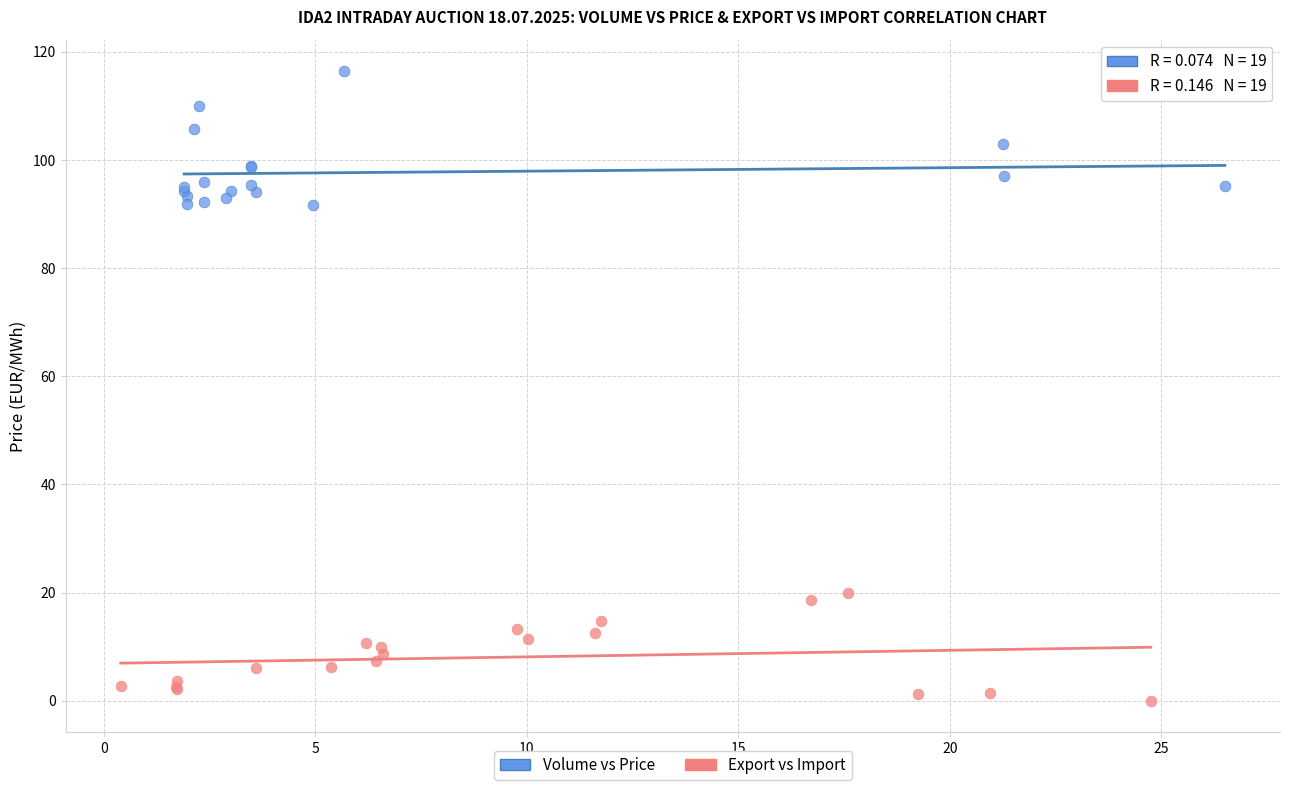

Which series contains the lowest Y value?

Export vs Import